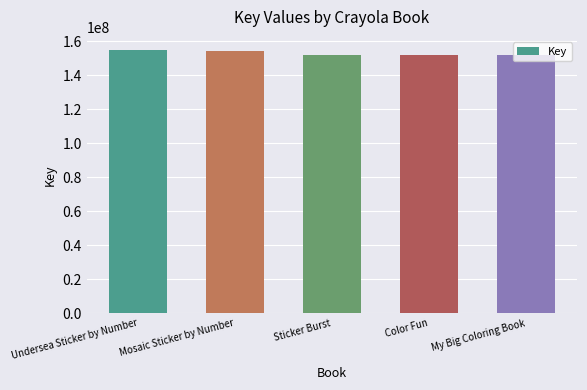

Is it true that the value at Sticker Burst is 259120340?

False